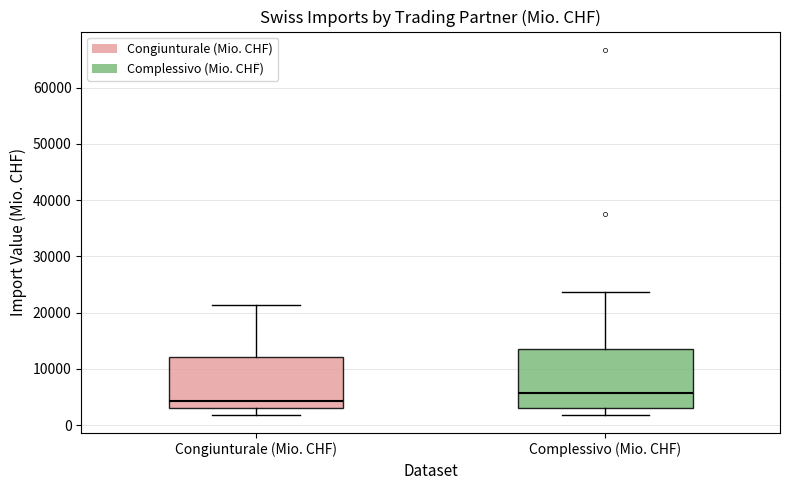

Reading left to right, read every box against the y-axis: the position of its median line, the range the box covers, and the ends of its whiskers. The values are not printed on the chart, so give them approximately, as read against the axis.

Congiunturale (Mio. CHF): median 4000, box 3000 to 12000, whiskers 2000 to 21000
Complessivo (Mio. CHF): median 6000, box 3000 to 14000, whiskers 2000 to 24000